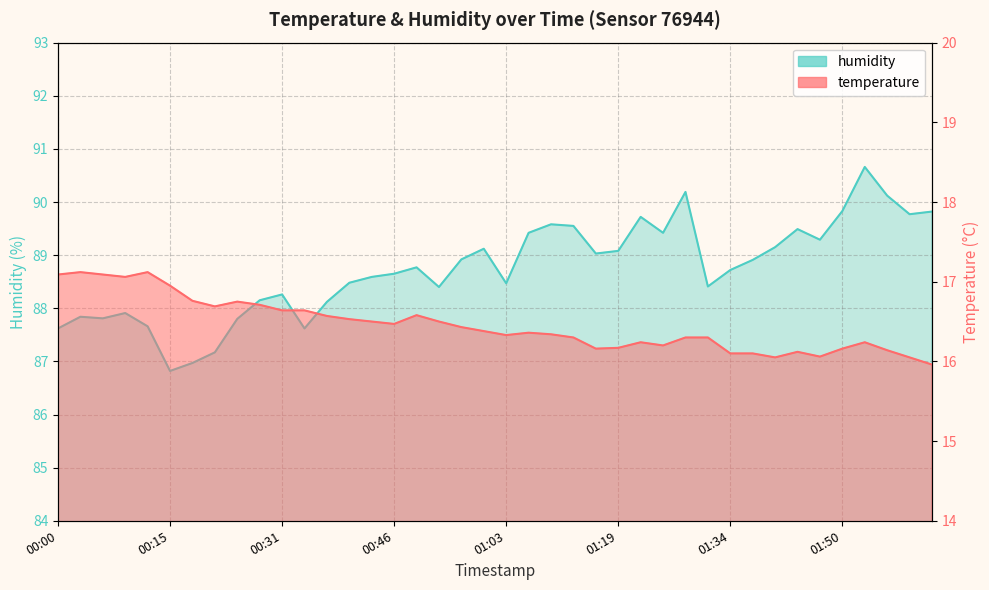

What is the maximum value for humidity?

90.7